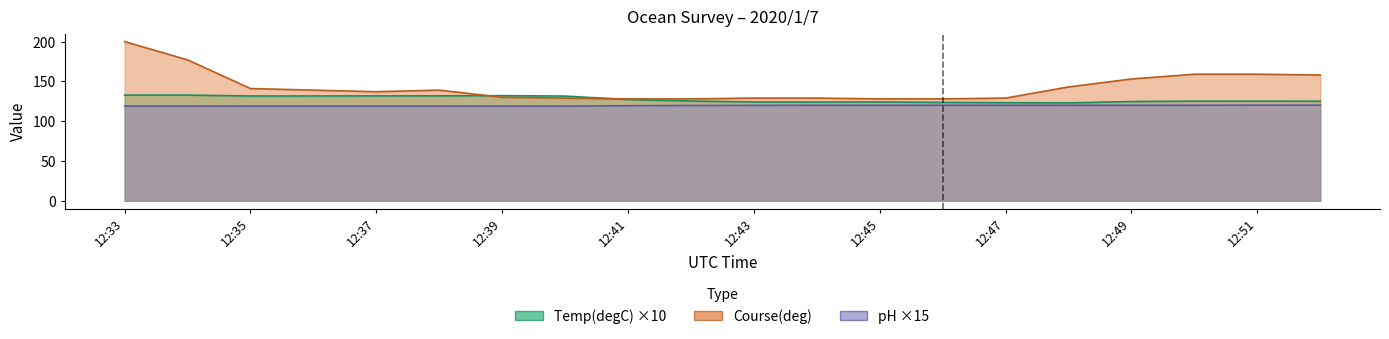

What is the total value across all series at 12:49?

397.7